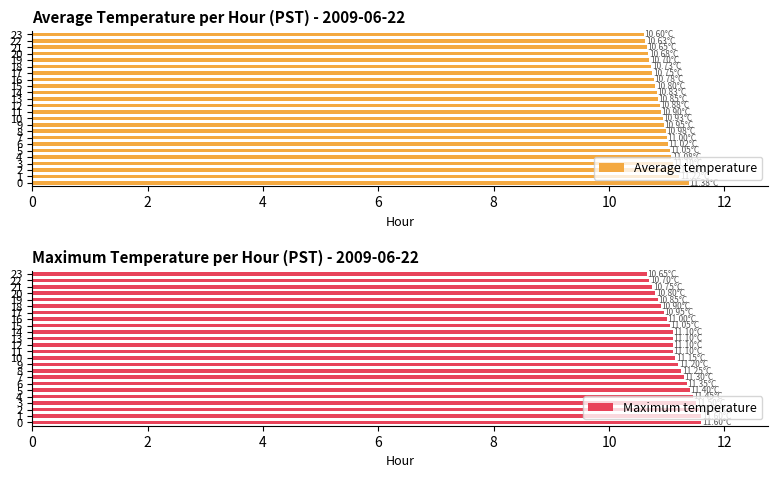

What is the value of the Average temperature bar at the 1st from the left?

11.4